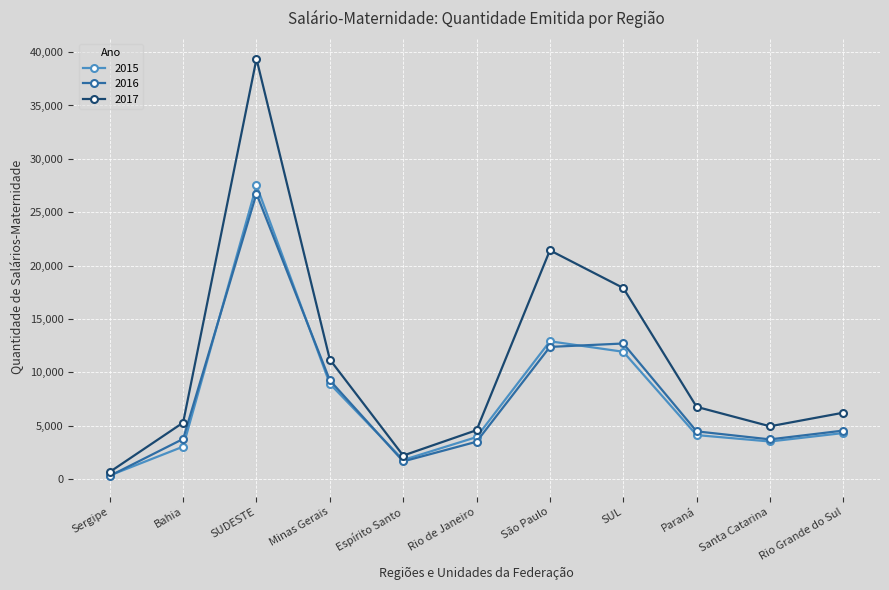

Which series changed the most between SUDESTE and Paraná?

2017